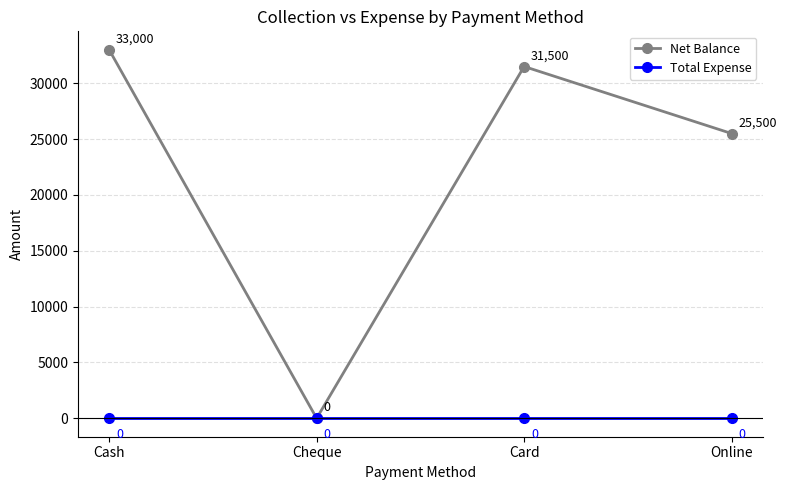

Does the chart have visible grid lines?

Yes